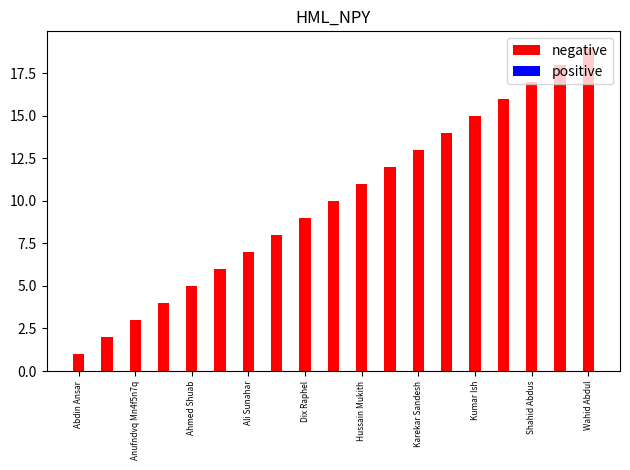

What is the difference between the maximum and minimum values?

18